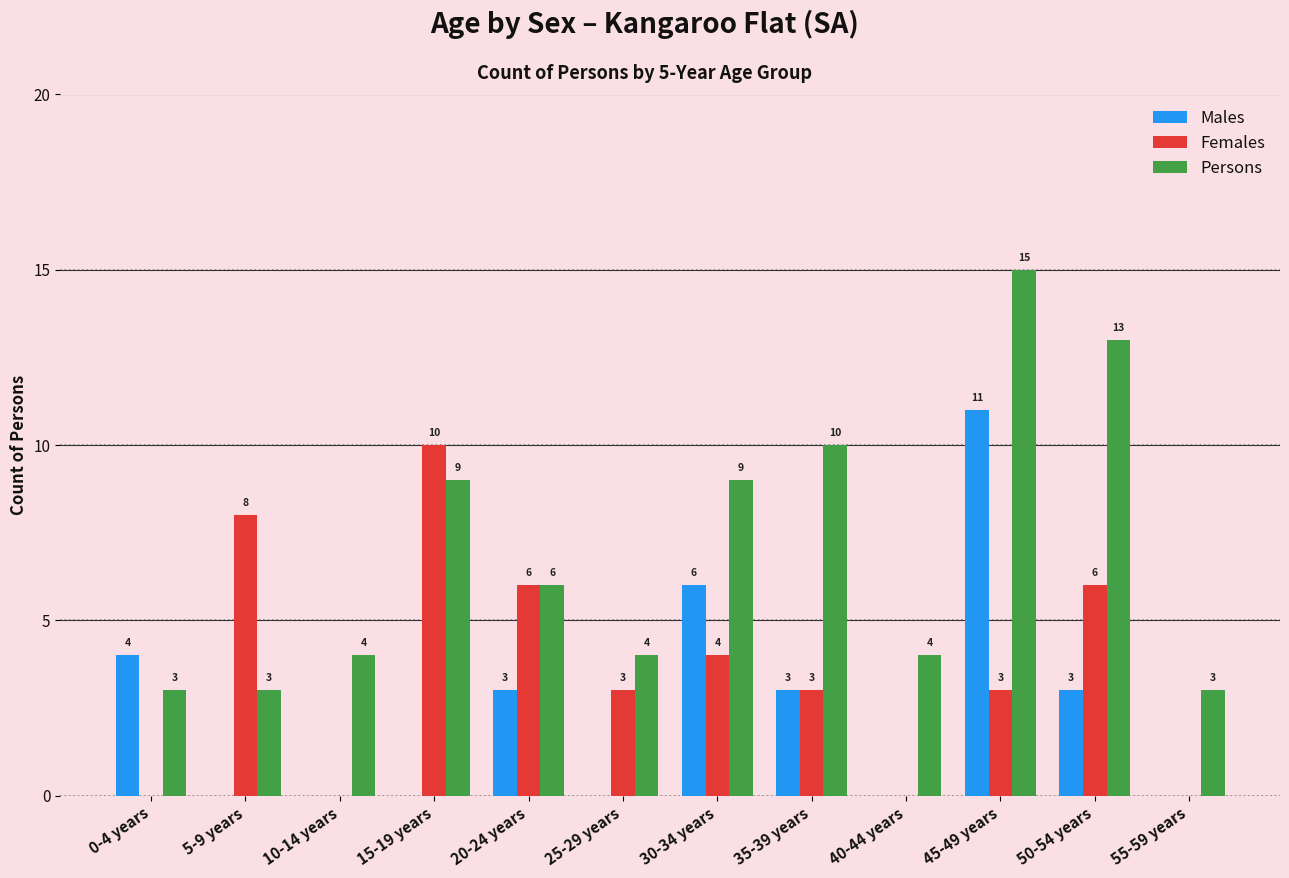

Reading left to right, extract all data points from this chart.

Males: 4	0	0	0	3	0	6	3	0	11	3	0
Females: 0	8	0	10	6	3	4	3	0	3	6	0
Persons: 3	3	4	9	6	4	9	10	4	15	13	3